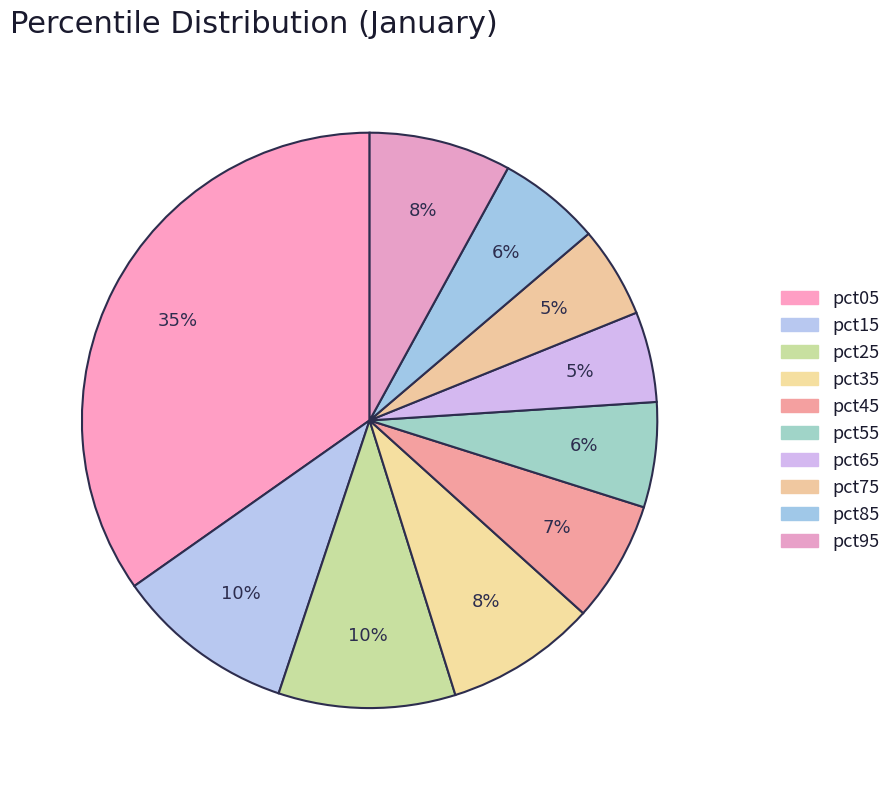

Count the number of slices in the pie.

10